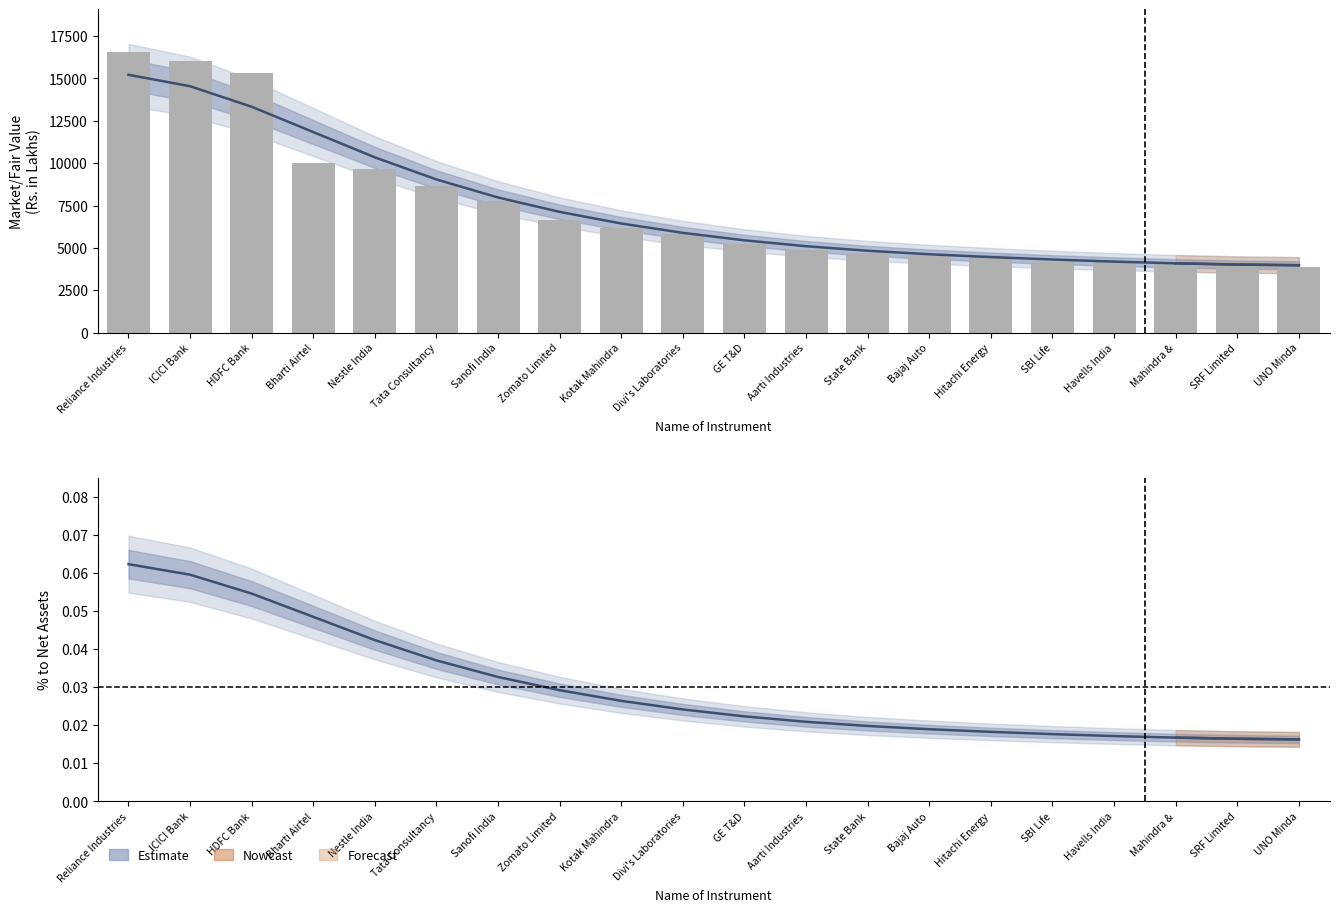

Between SBI Life and Sanofi India, which is larger?

Sanofi India